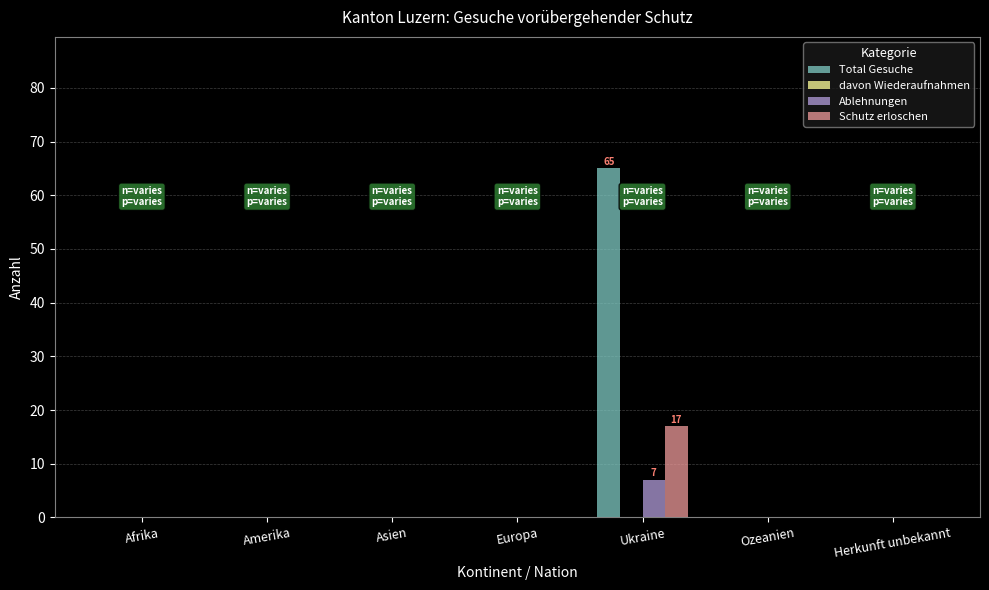

What is the sum of all Schutz erloschen values?

17